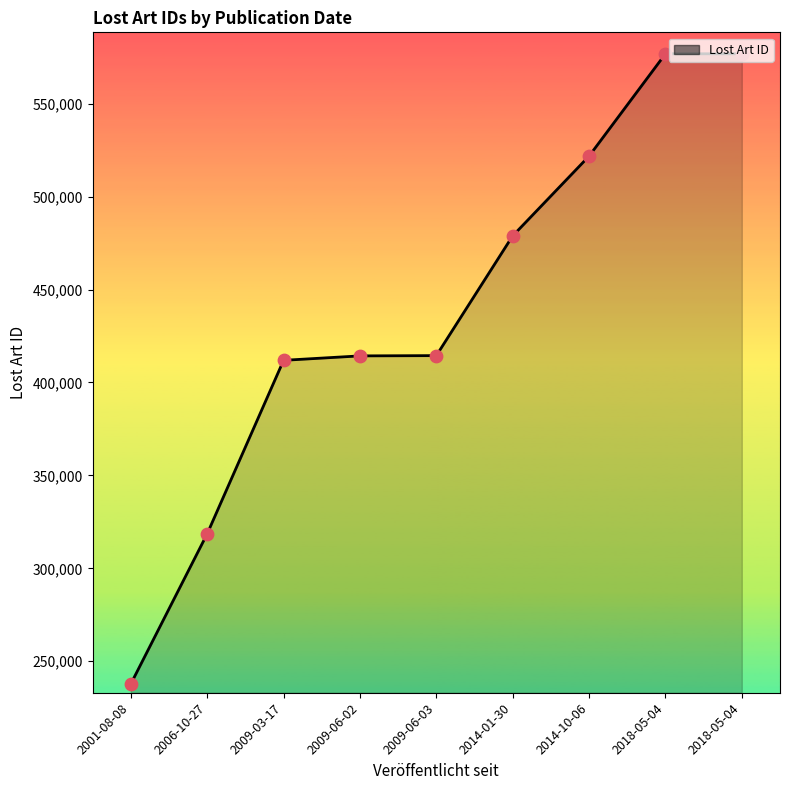

Which has a higher value, 2014-10-06 or 2006-10-27?

2014-10-06